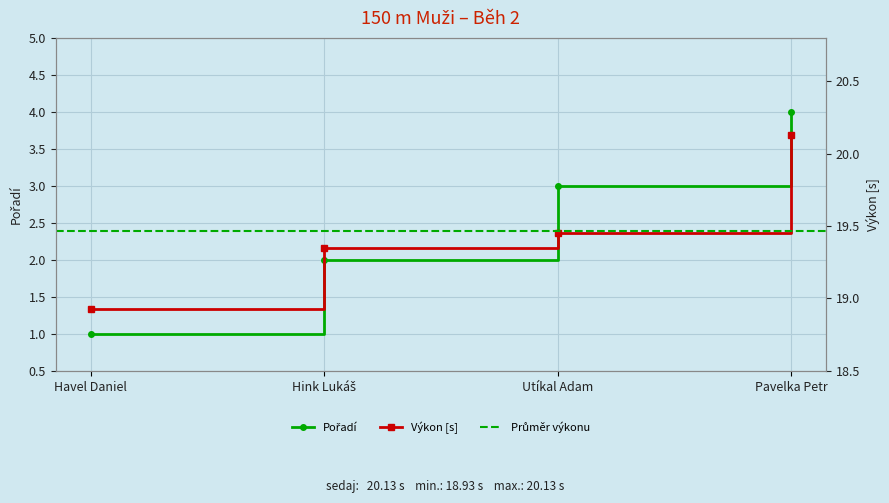

Rank the categories by Výkon value from lowest to highest.

Havel Daniel, Hink Lukáš, Utíkal Adam, Pavelka Petr